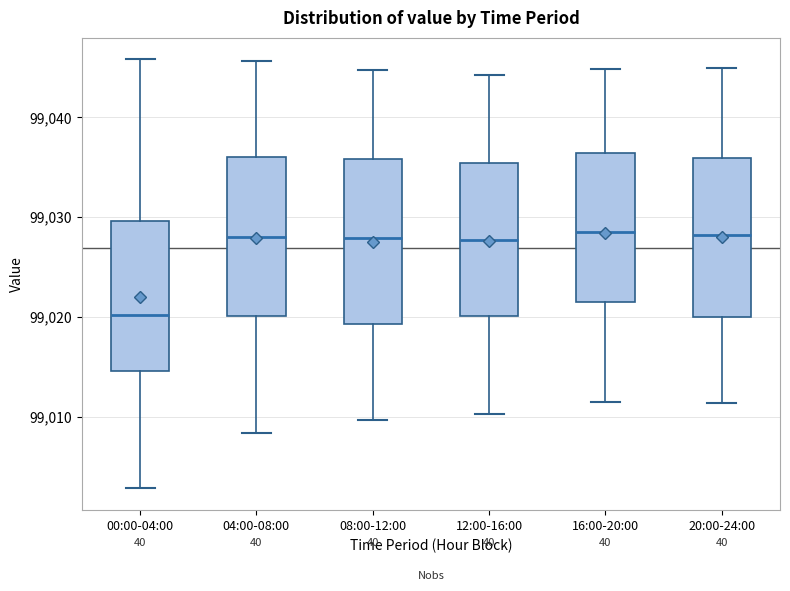

Reading left to right, transcribe this box plot: for each box, give where its median line is, the range the box spans, and where its two whiskers end, as read against the y-axis. The values are not printed on the chart, so give them approximately, as read against the axis.

00:00-04:00: median 99020, box 99015 to 99030, whiskers 99003 to 99046
04:00-08:00: median 99028, box 99020 to 99036, whiskers 99008 to 99046
08:00-12:00: median 99028, box 99019 to 99036, whiskers 99010 to 99045
12:00-16:00: median 99028, box 99020 to 99035, whiskers 99010 to 99044
16:00-20:00: median 99029, box 99021 to 99036, whiskers 99012 to 99045
20:00-24:00: median 99028, box 99020 to 99036, whiskers 99011 to 99045